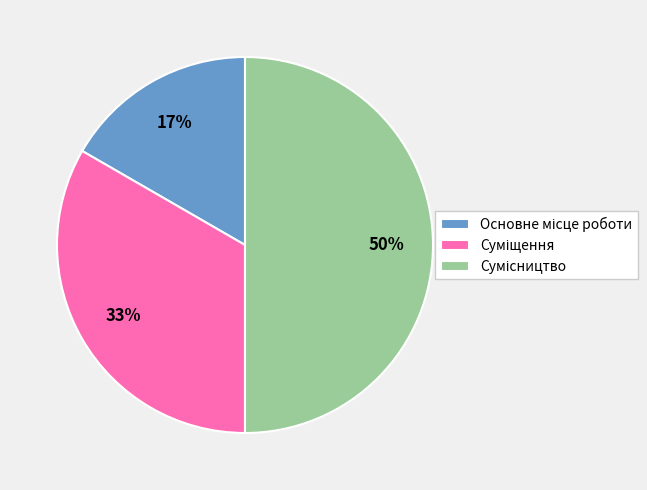

To the nearest percent, what is the average slice percentage?

33%